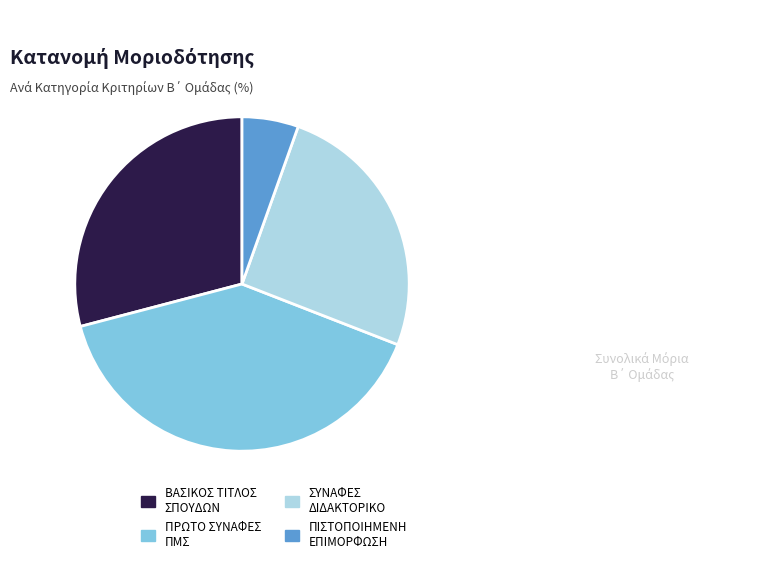

Is there a majority slice in this chart?

No